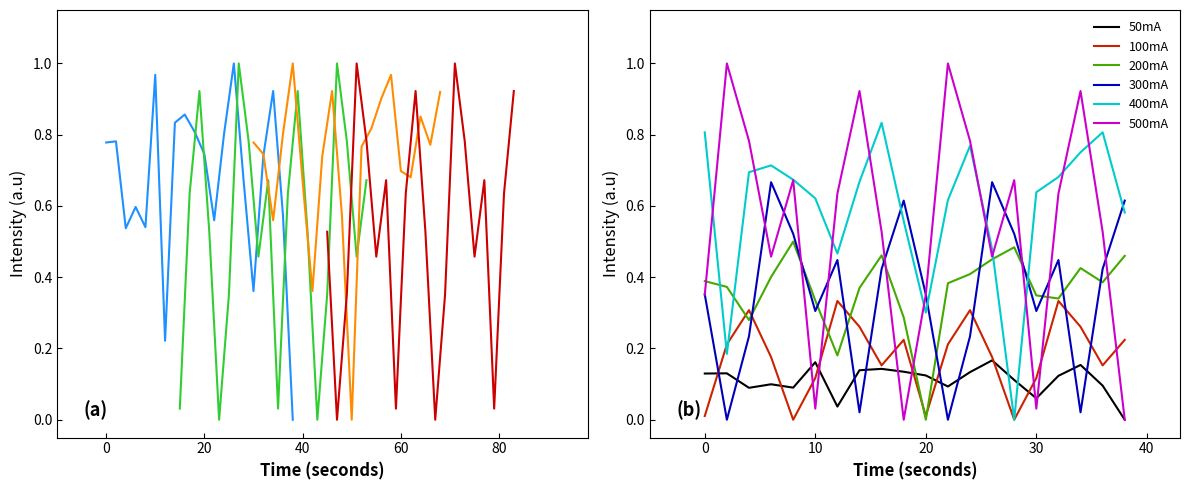

True or false: 8:01 (b) and 8:00 cross at least once.

True